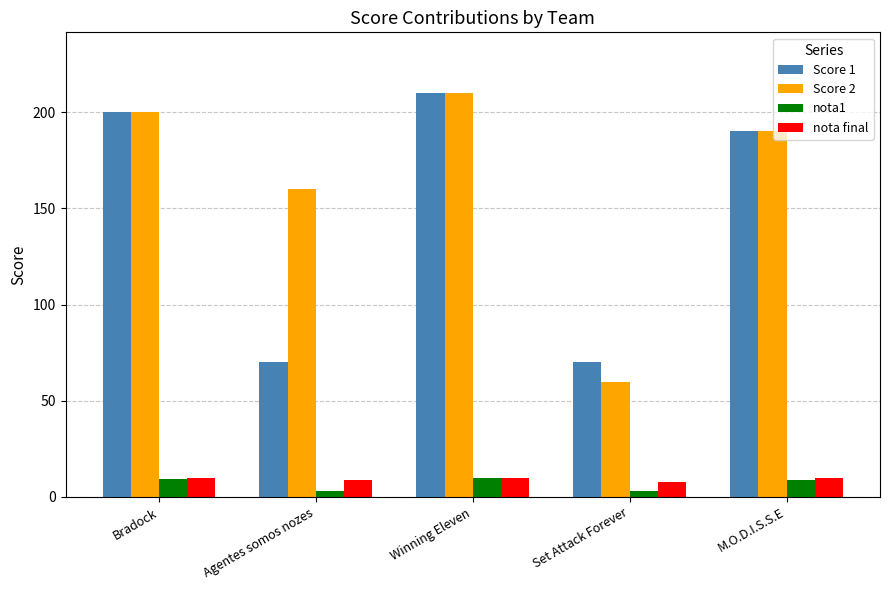

What is the value of the nota1 bar at the 5th from the left?

9.0